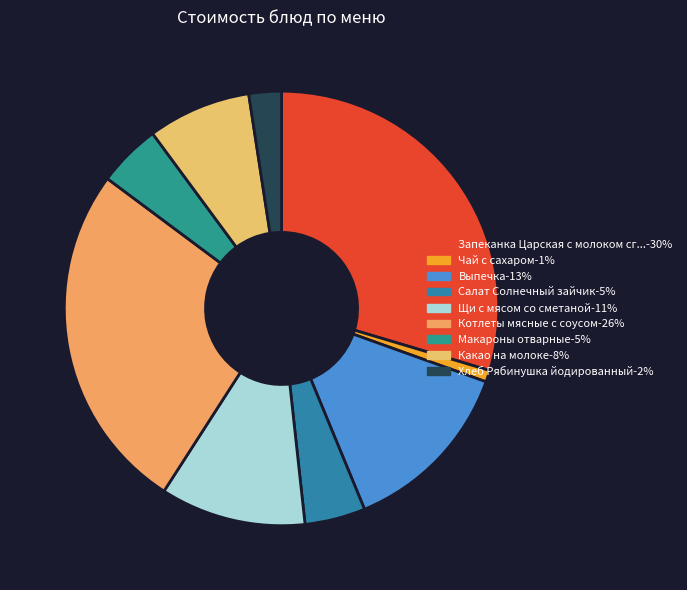

Is there any slice that represents more than half of the pie?

No